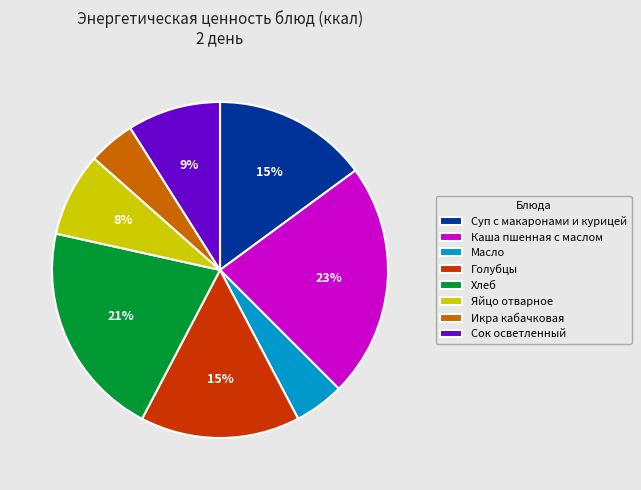

To the nearest percent, what is the combined percentage of Хлеб and Яйцо отварное?

29%